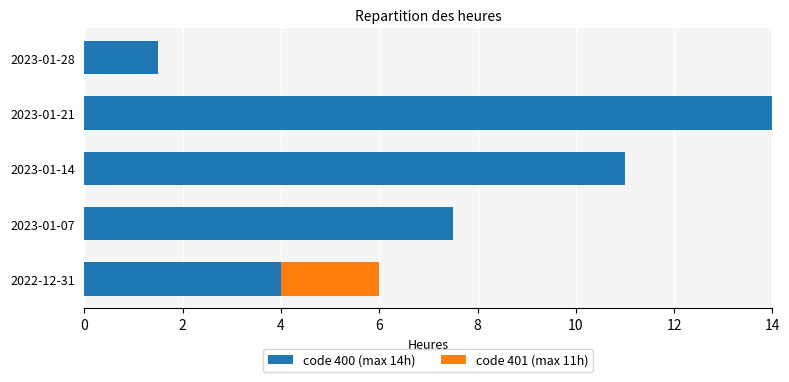

The value of code 400 (max 14h) at 2023-01-21 is 14.0. True or false?

True